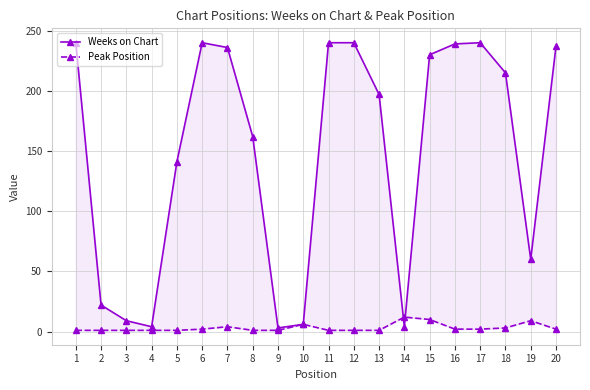

Which series has the largest total across all categories?

Weeks on Chart